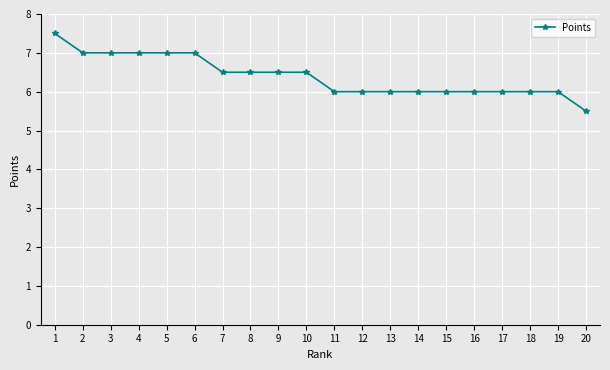

What is the change in value from 9 to 18?

-0.5